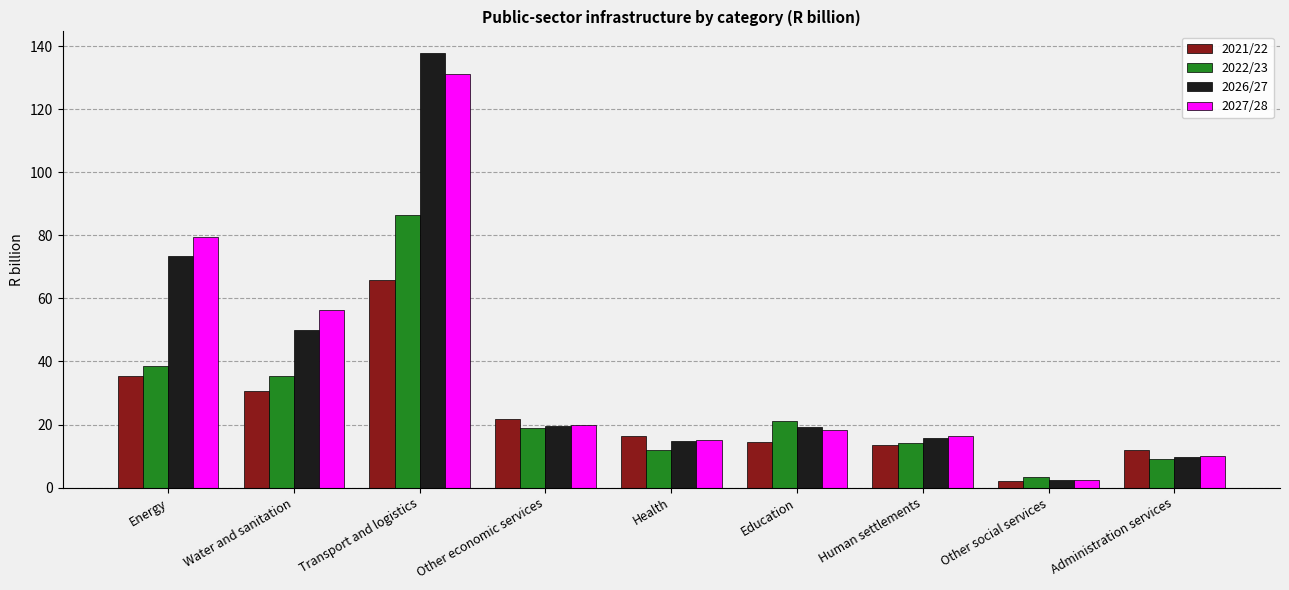

At which label does 2021/22 first exceed 16?

Energy